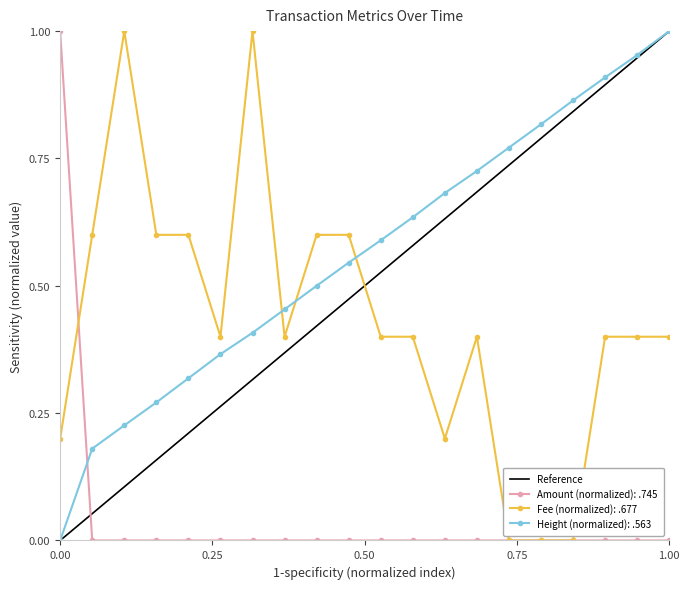

How many times do Height (normalized): .563 and Amount (normalized): .745 cross each other?

1